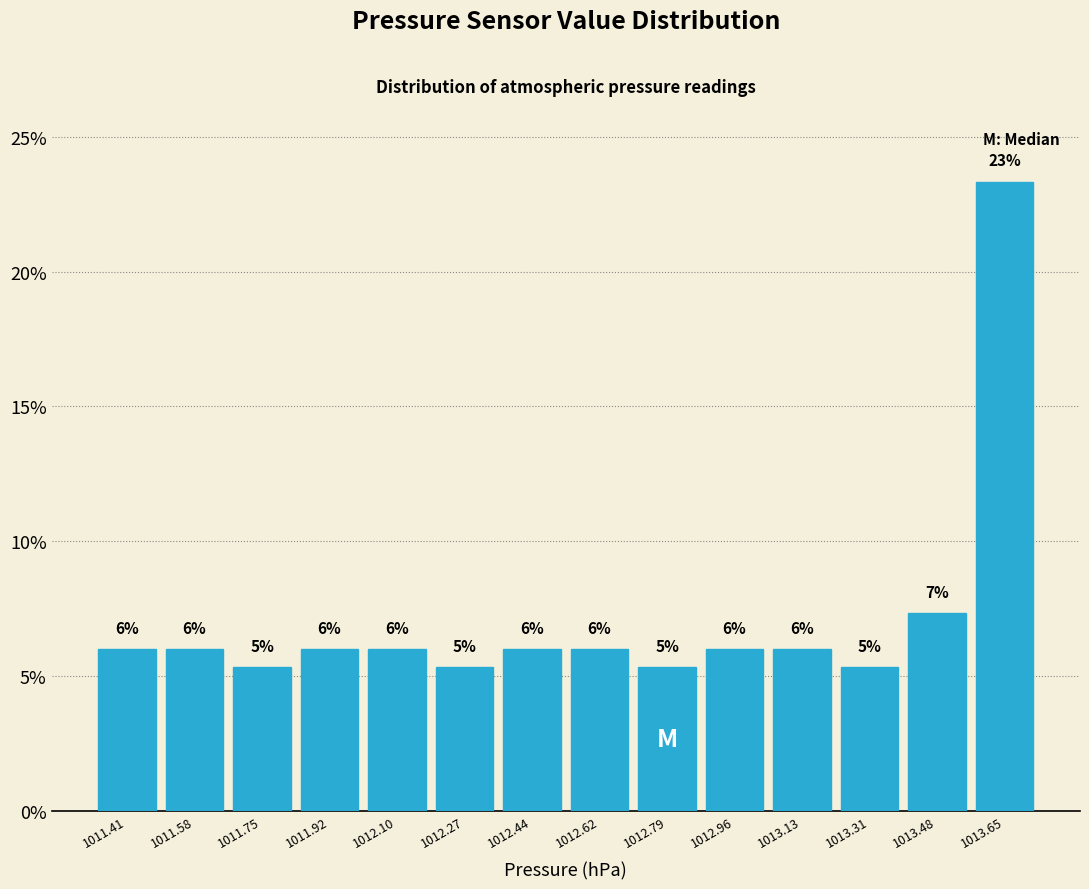

Over which range of the x-axis is the bar tallest?

1013.56 to 1013.74